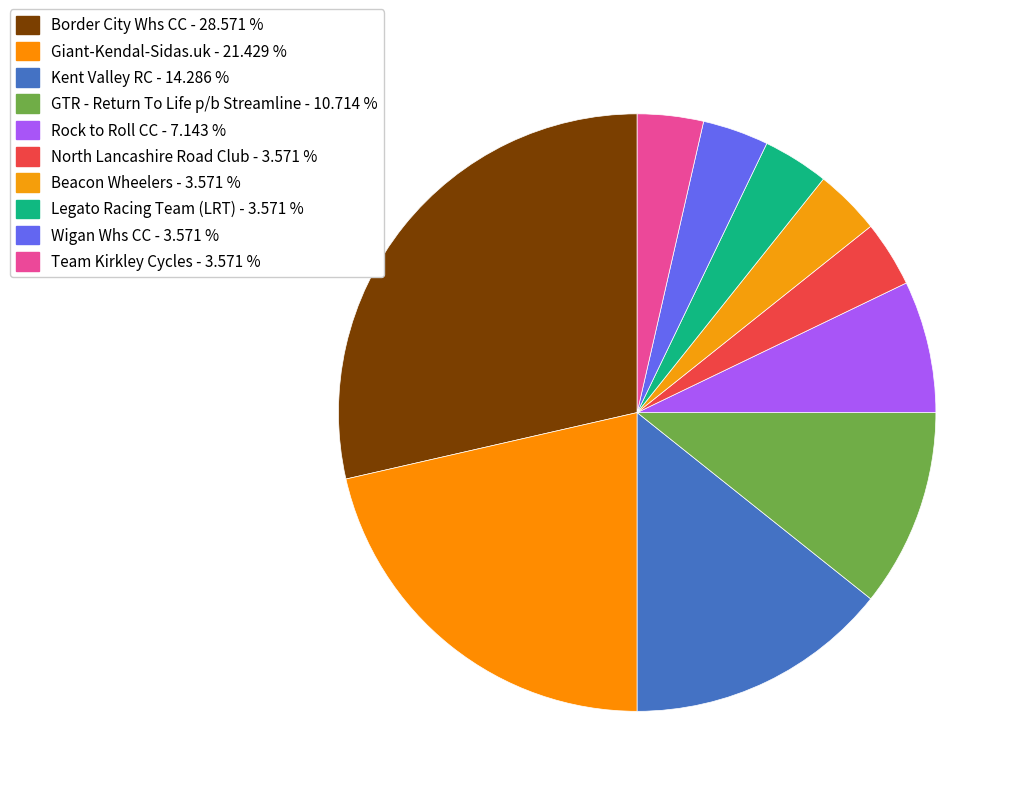

To the nearest percent, what percentage of the pie is North Lancashire Road Club?

4%